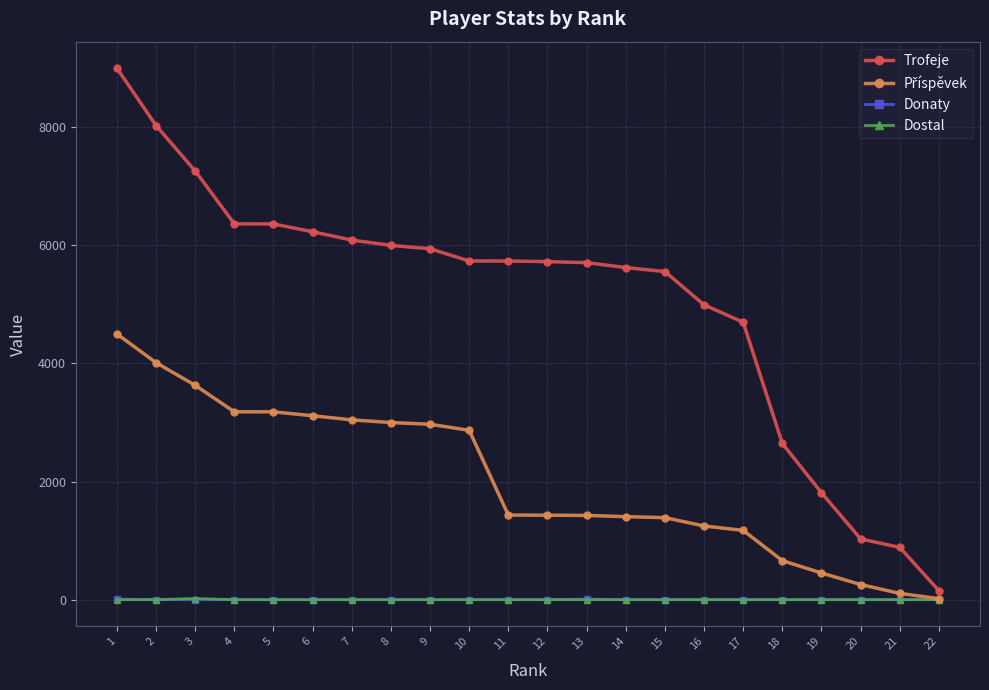

Which series has the widest spread of values?

Trofeje